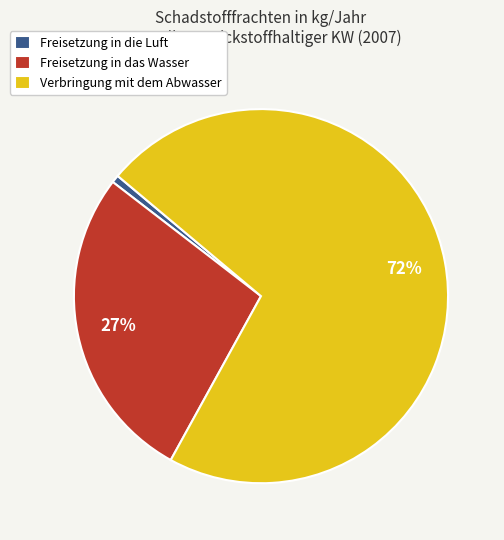

True or false: Freisetzung in die Luft accounts for 1% of the total.

True